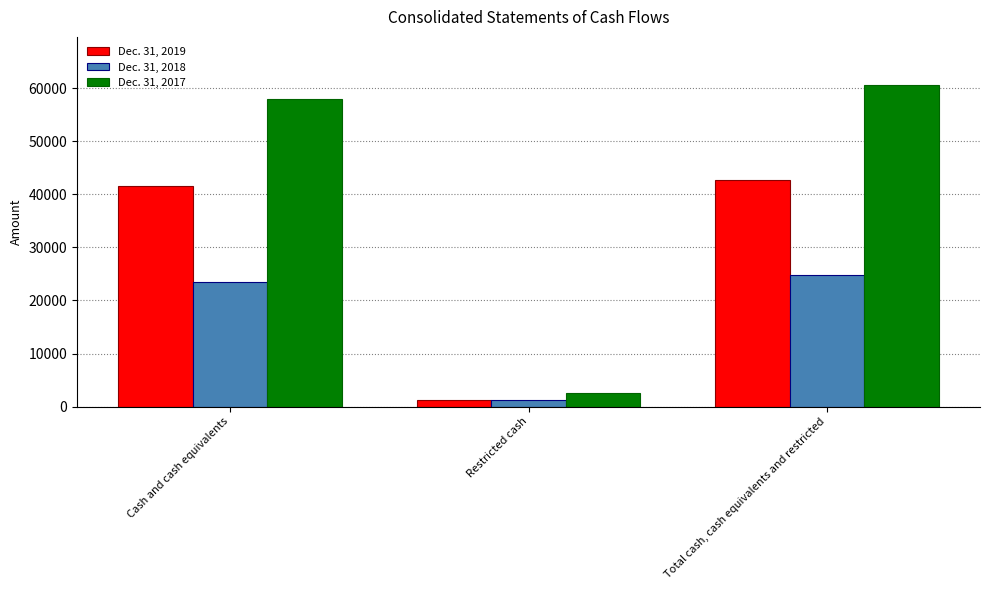

At which label is Dec. 31, 2017 closest to 31603?

Cash and cash equivalents